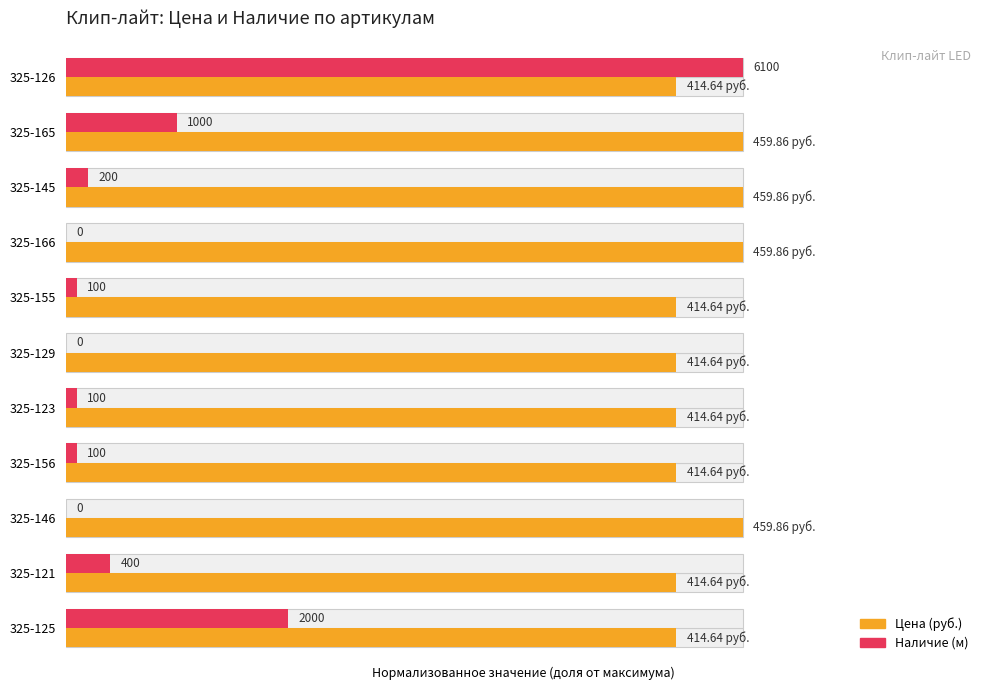

True or false: Наличие has a value of 0.0 at 325-155.

True